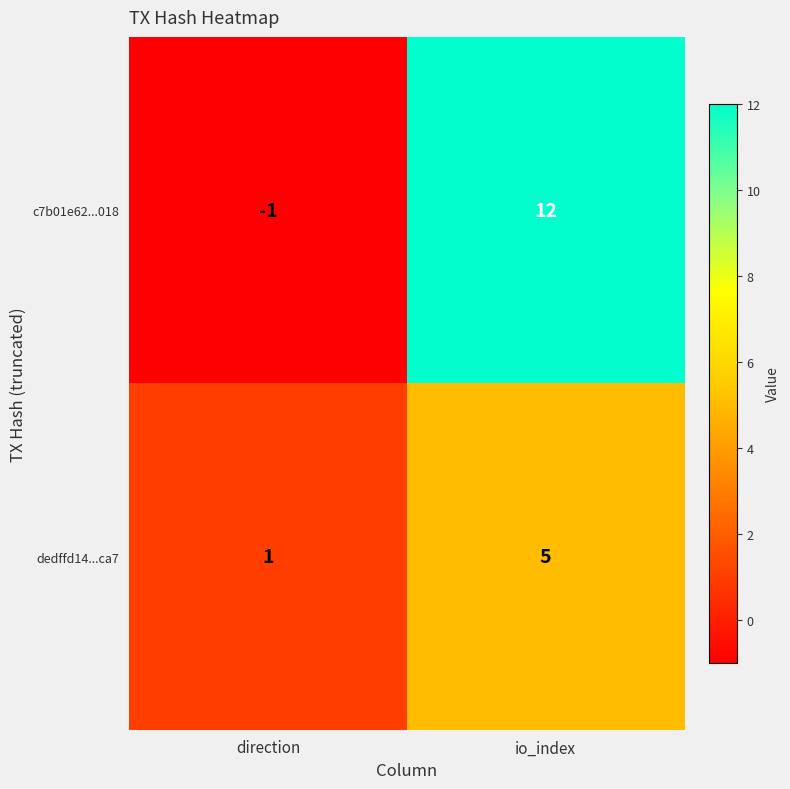

At which category does the chart reach its peak across all series?

io_index